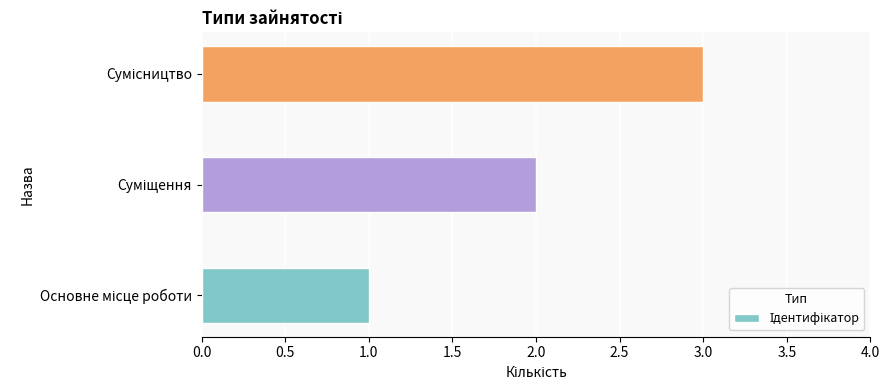

How many bars are there in total?

3